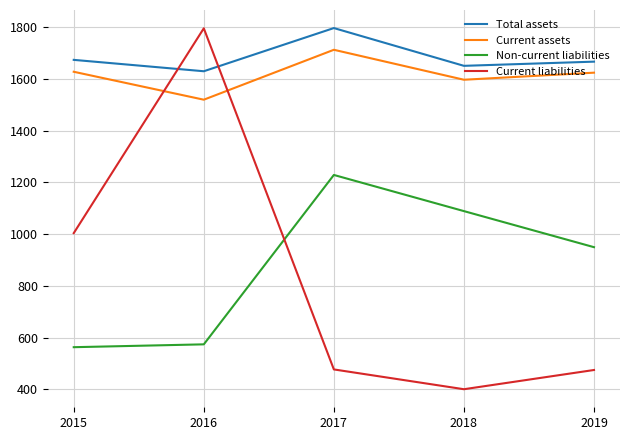

How many times do Current assets and Current liabilities cross each other?

2